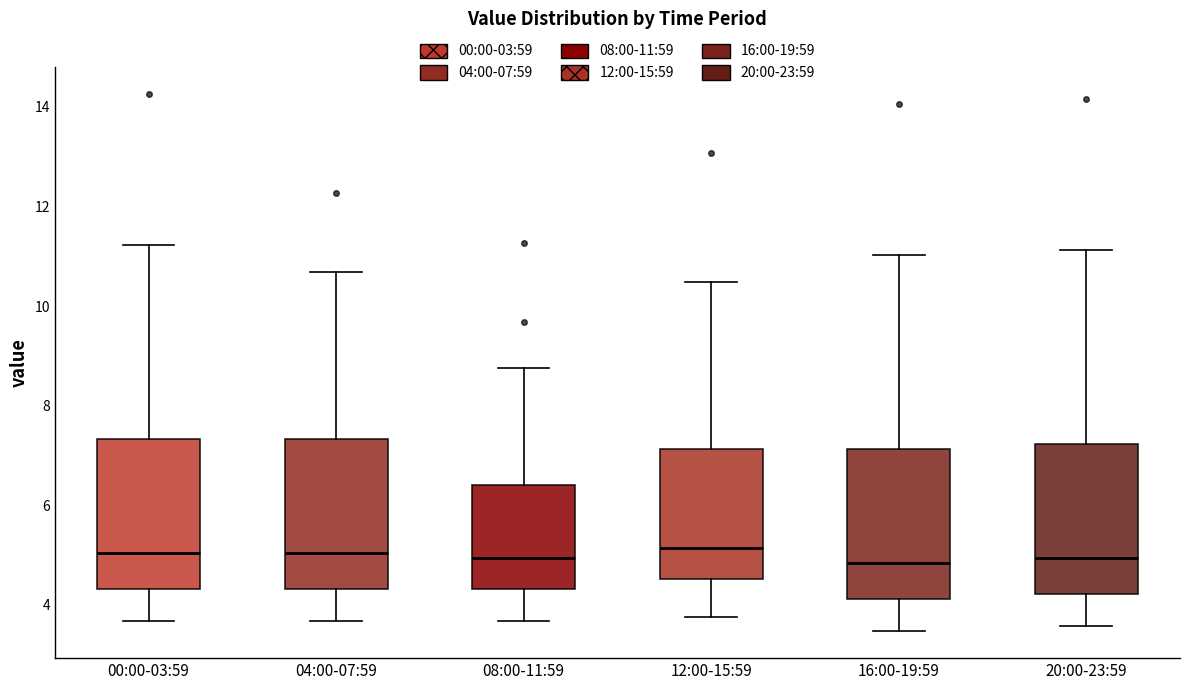

Where does the upper whisker of the box for 04:00-07:59 end on the y-axis? The values are not printed on the chart, so give them approximately, as read against the axis.

10.6